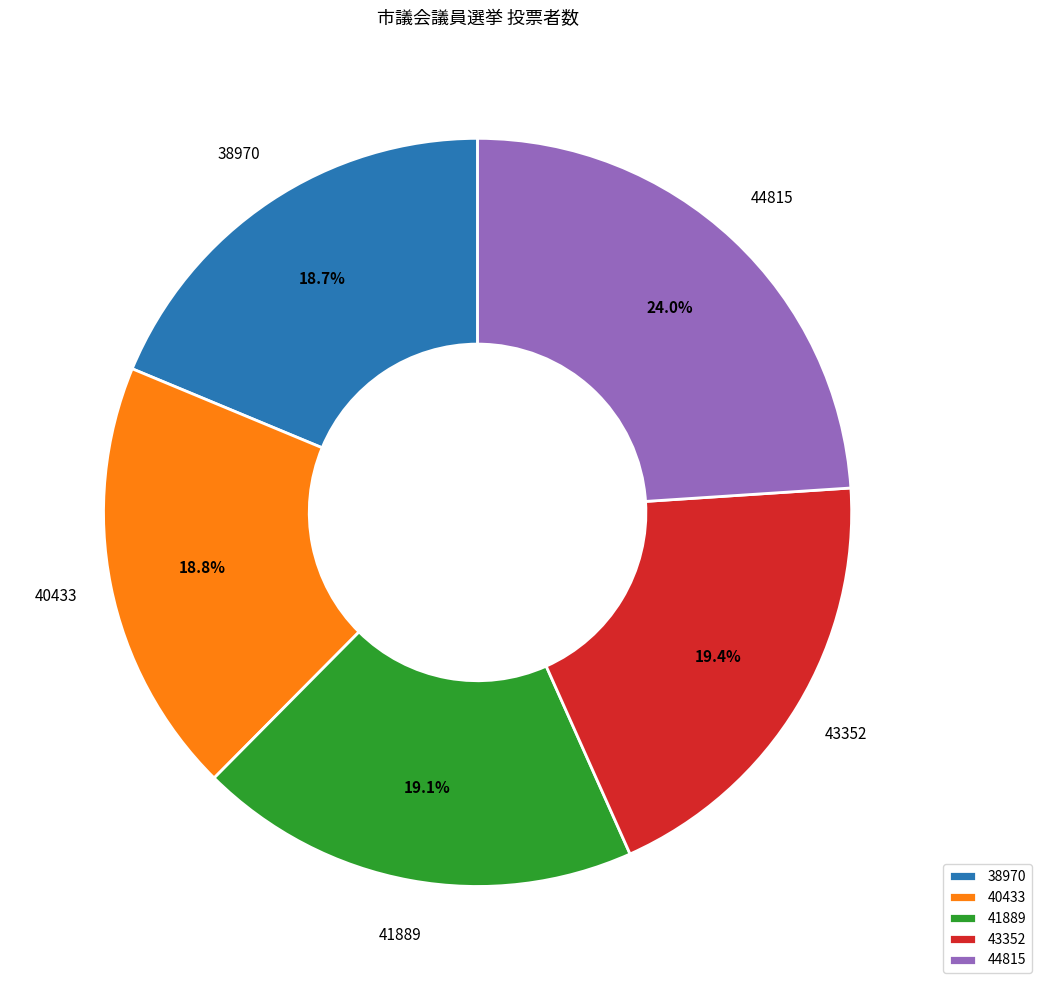

To the nearest percent, what is the difference between the 44815 and 40433 slice percentages?

5%